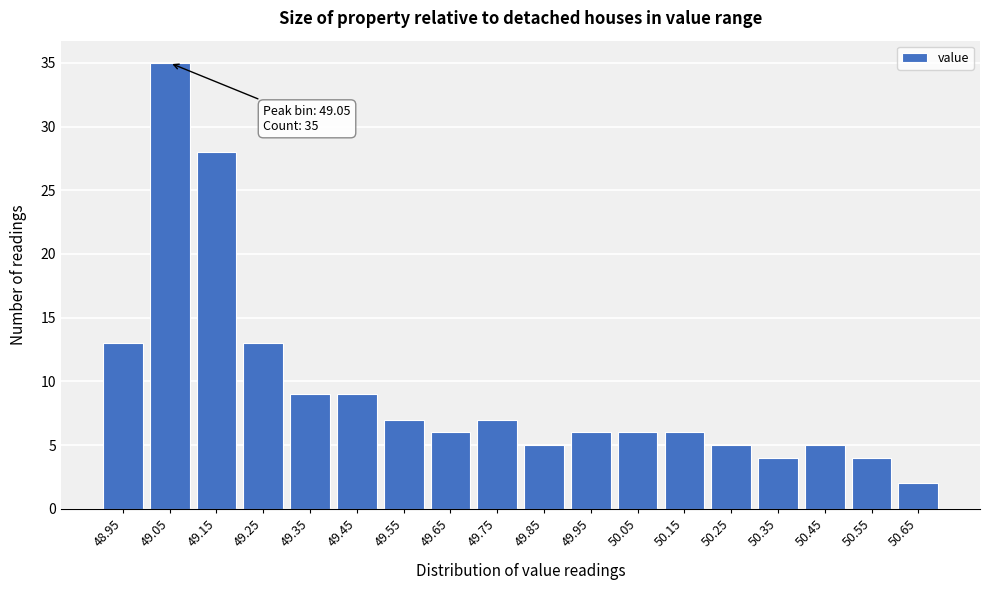

Reading left to right, extract all data points from this chart.

48.95=13	49.05=35	49.15=28	49.25=13	49.35=9	49.45=9	49.55=7	49.65=6	49.75=7	49.85=5	49.95=6	50.05=6	50.15=6	50.25=5	50.35=4	50.45=5	50.55=4	50.65=2